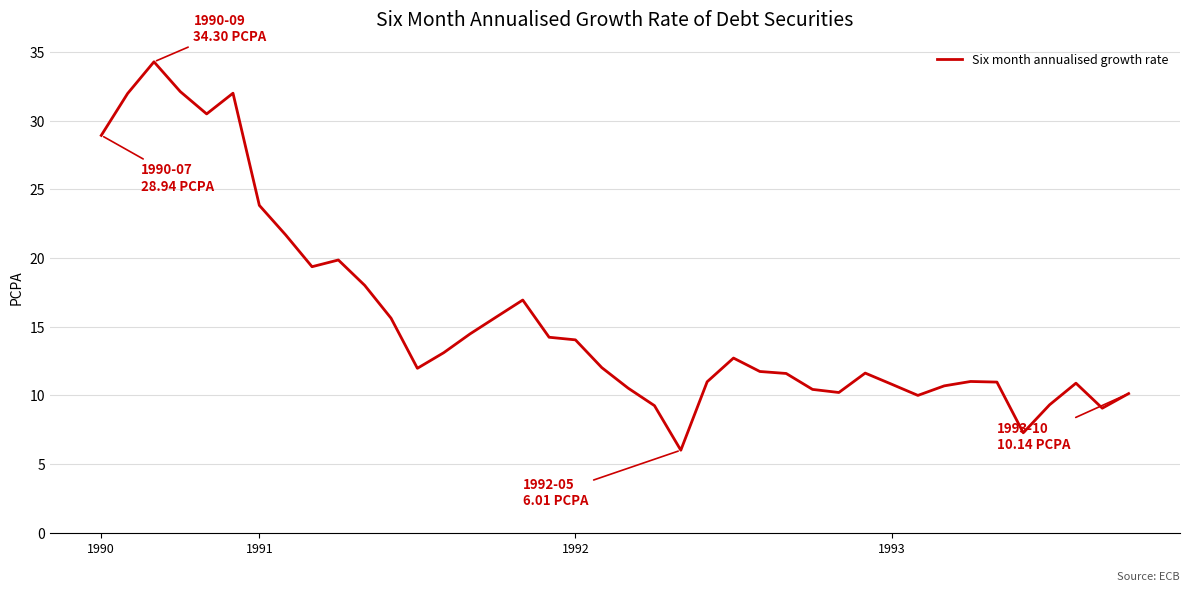

What is the greatest value displayed?

34.3